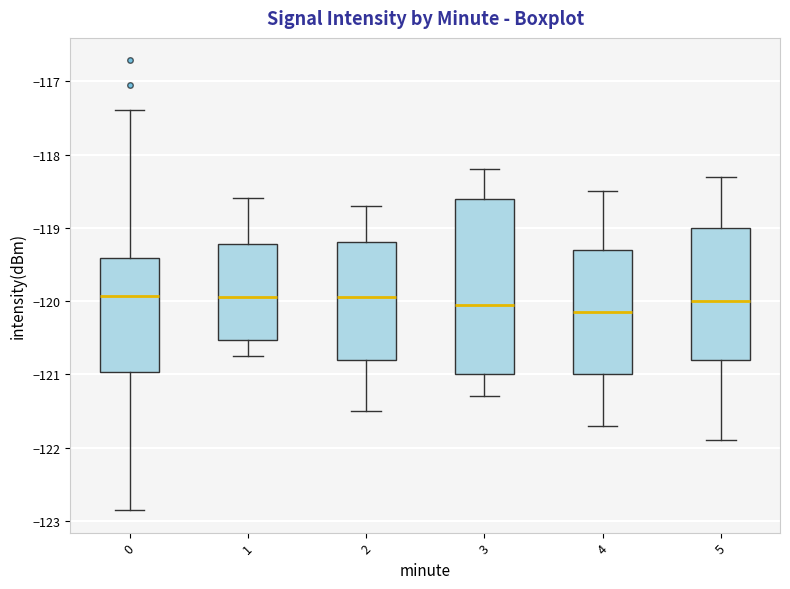

Which box is the tallest, from its lower edge to its upper edge?

3